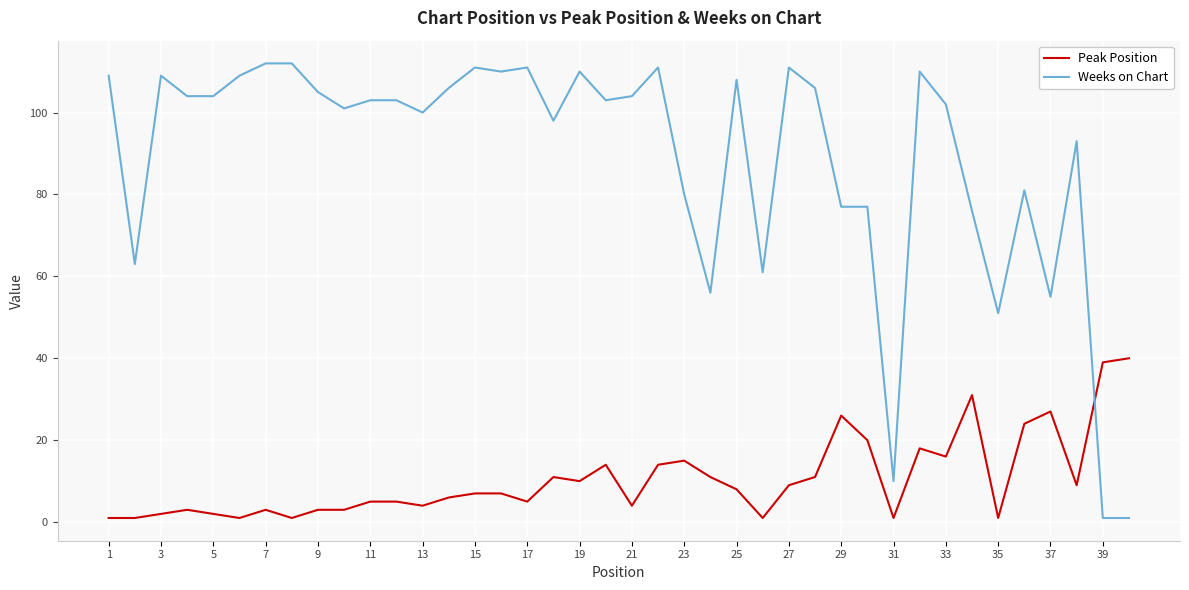

What is the difference between the maximum and minimum values in the Weeks on Chart series?

111